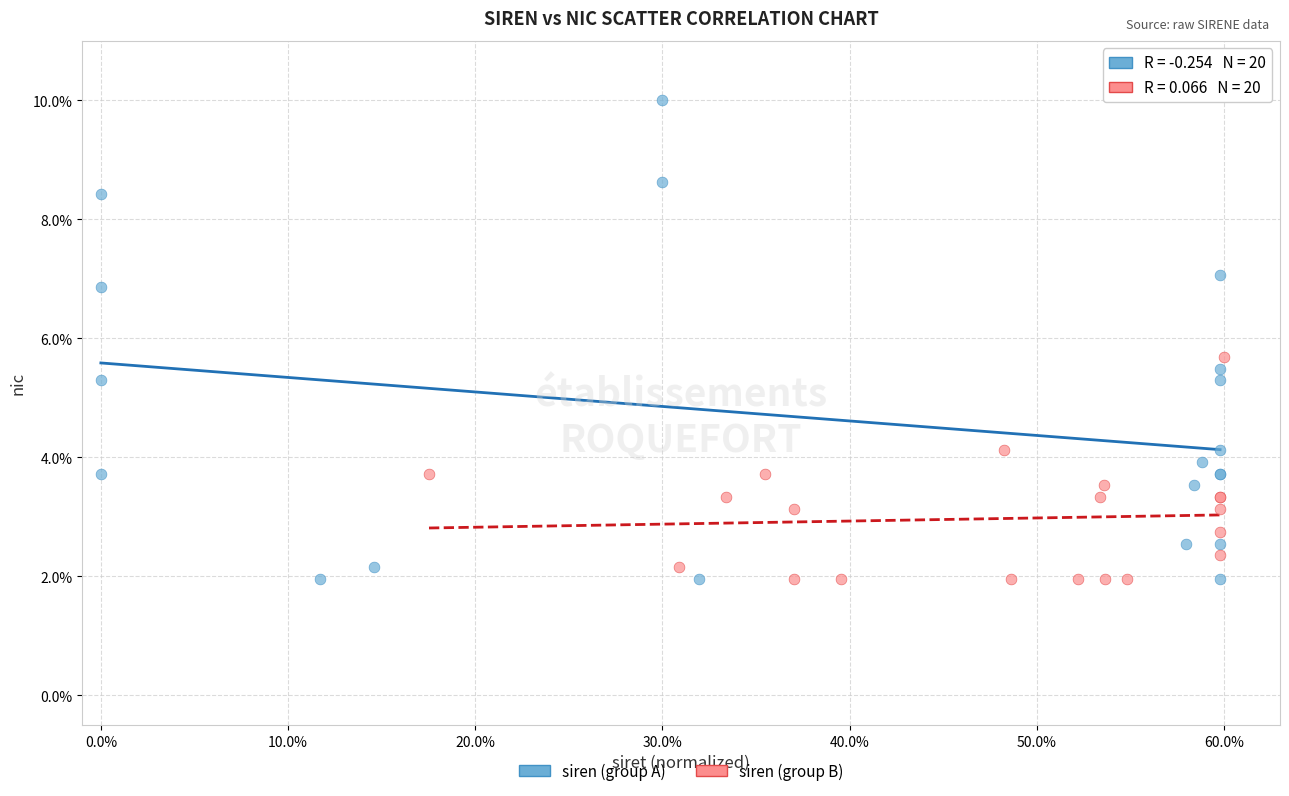

Which series has the widest spread of Y values?

siren (group A)